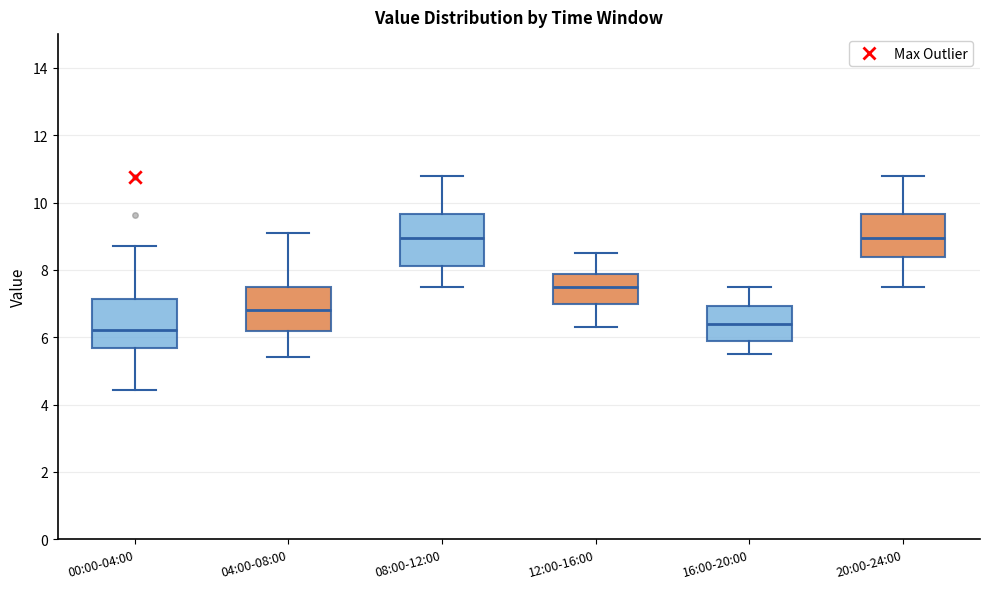

Reading left to right, transcribe this box plot: for each box, give where its median line is, the range the box spans, and where its two whiskers end, as read against the y-axis. The values are not printed on the chart, so give them approximately, as read against the axis.

00:00-04:00: median 6.2, box 5.6 to 7.2, whiskers 4.4 to 8.8
04:00-08:00: median 6.8, box 6.2 to 7.6, whiskers 5.4 to 9.2
08:00-12:00: median 9.0, box 8.2 to 9.6, whiskers 7.6 to 10.8
12:00-16:00: median 7.6, box 7.0 to 7.8, whiskers 6.4 to 8.6
16:00-20:00: median 6.4, box 6.0 to 7.0, whiskers 5.6 to 7.6
20:00-24:00: median 9.0, box 8.4 to 9.6, whiskers 7.6 to 10.8